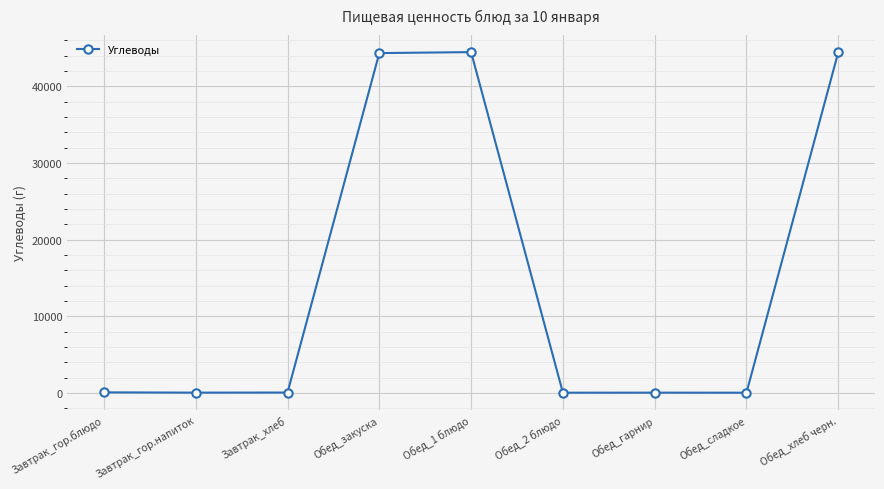

Read the value at Обед_закуска.

44324.0